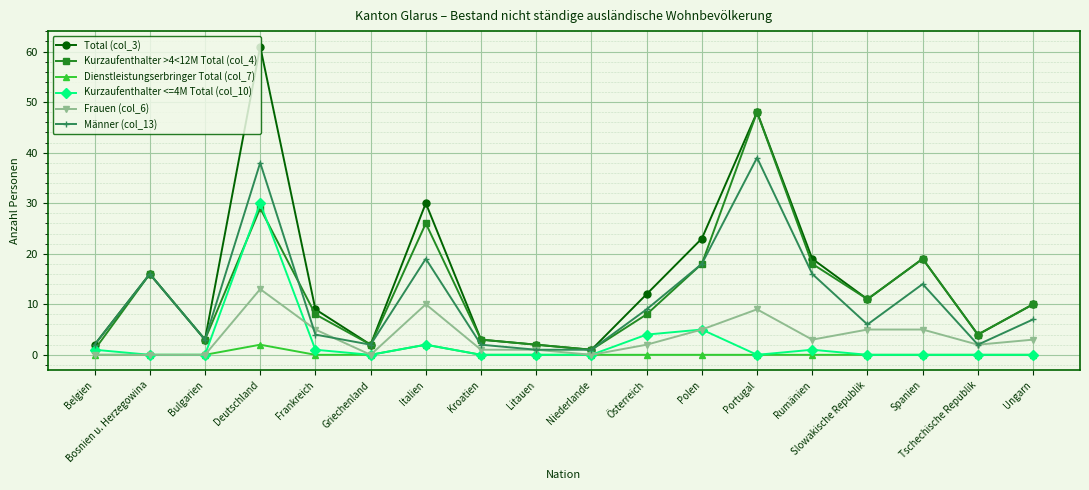

Which series has the largest total across all categories?

Total (col_3)